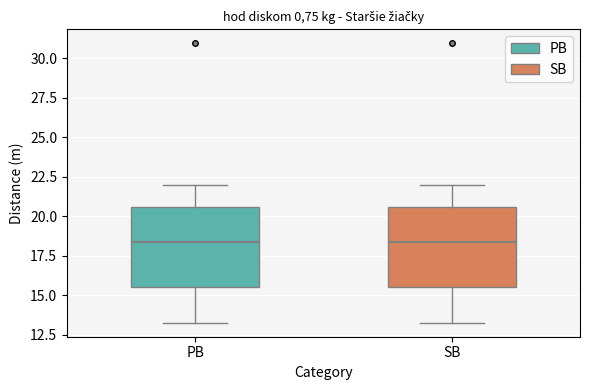

Reading left to right, transcribe this box plot: for each box, give where its median line is, the range the box spans, and where its two whiskers end, as read against the y-axis. The values are not printed on the chart, so give them approximately, as read against the axis.

PB: median 18.5, box 15.5 to 20.5, whiskers 13.5 to 22.0
SB: median 18.5, box 15.5 to 20.5, whiskers 13.5 to 22.0